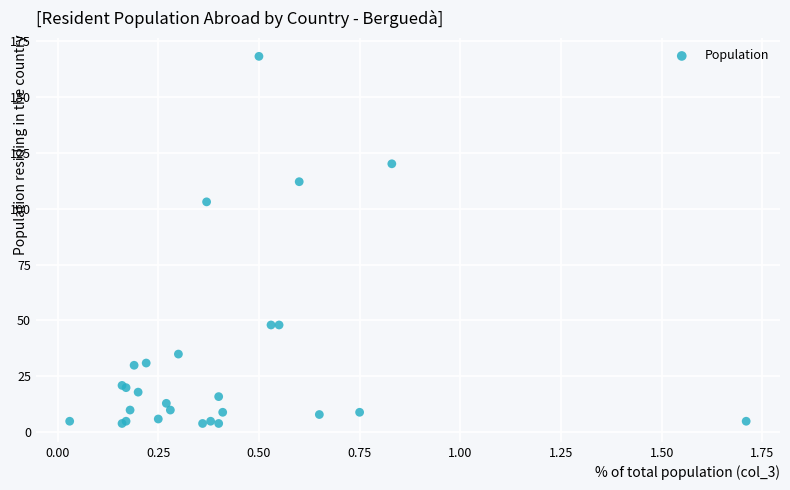

What Y value in the scatter plot is closest to 86?

103